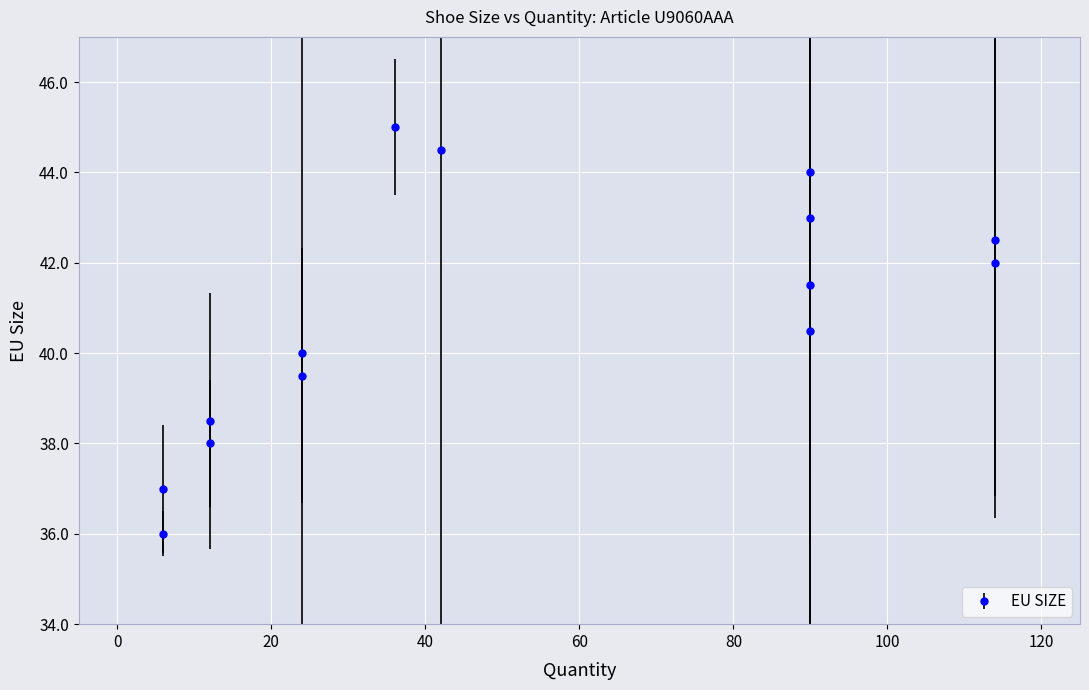

What is the minimum value shown in the chart?

36.0